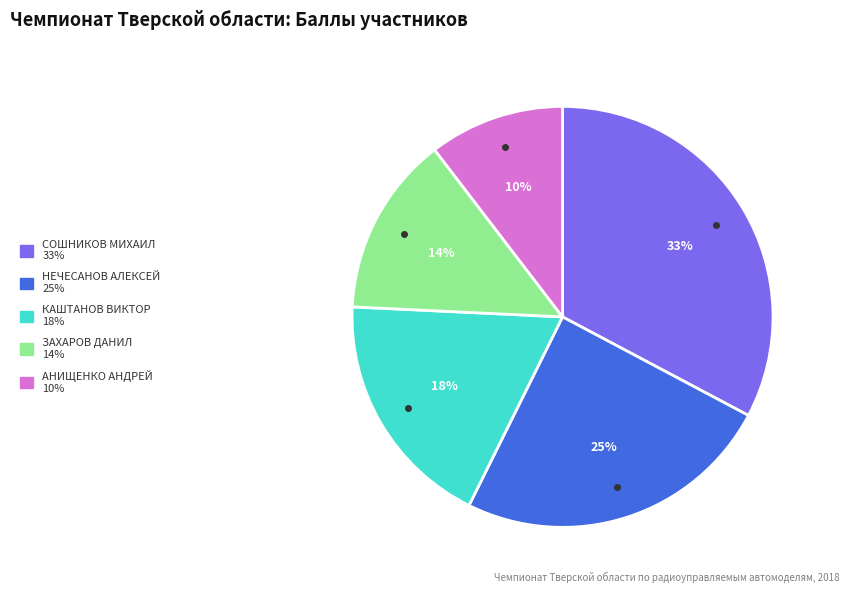

How many slices are in this pie chart?

5